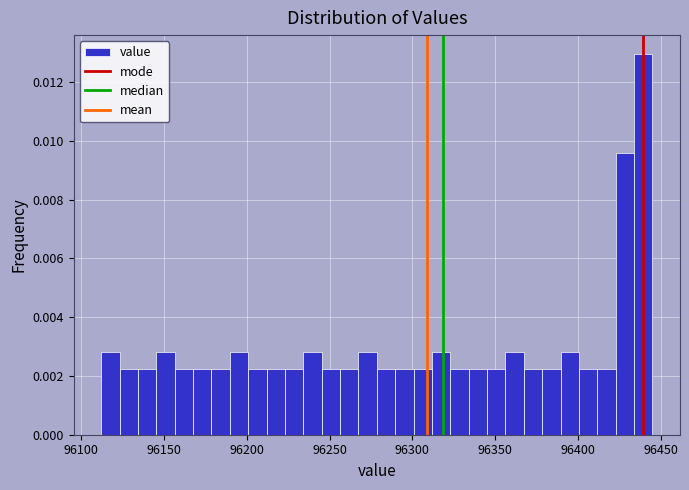

Read against the x-axis, roughly where is the centre of the tallest bar?

96440